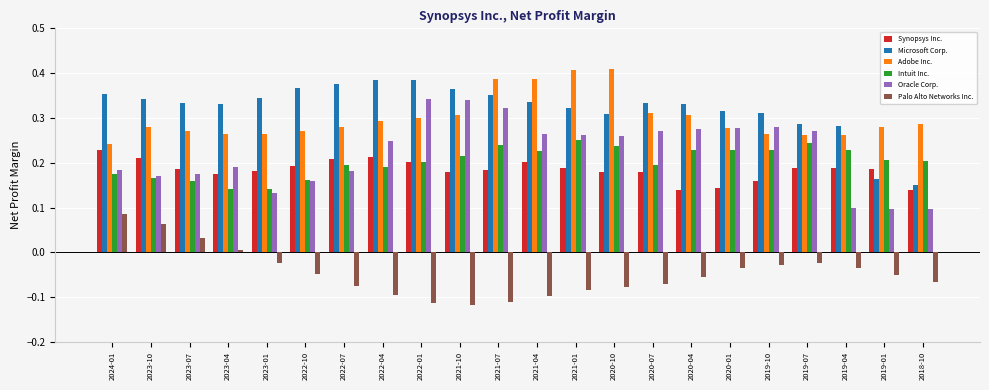

True or false: Oracle Corp. has a value of 0.1 at 2021-07.

False